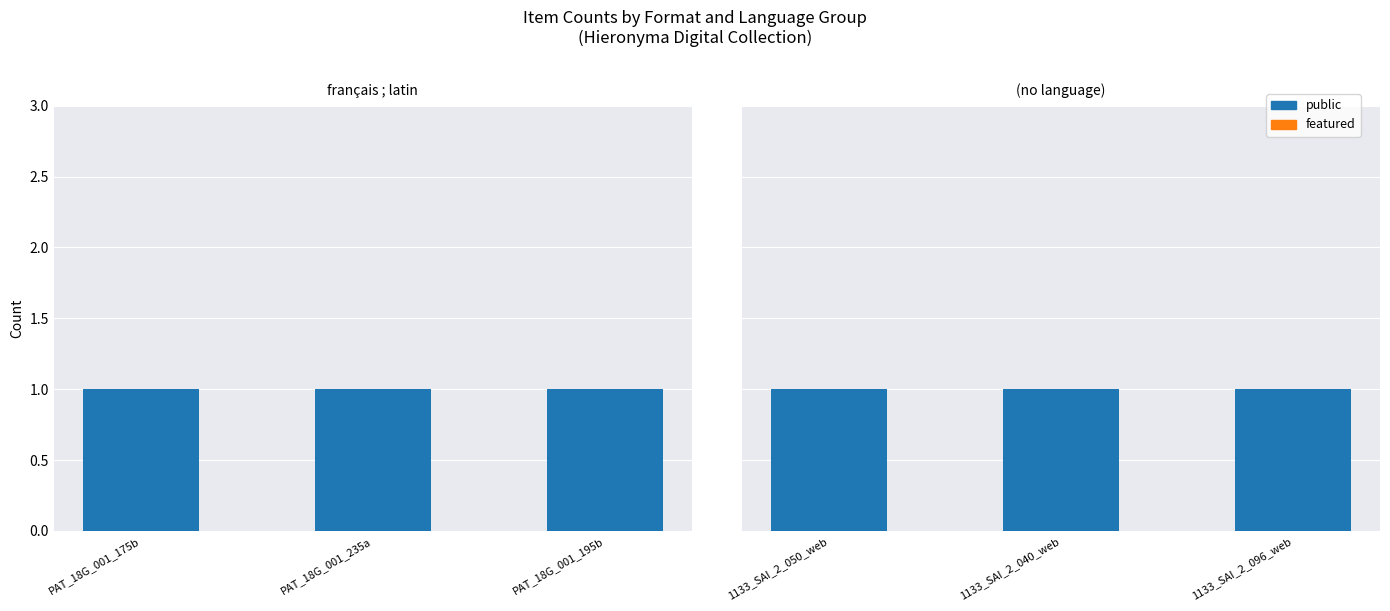

What is the label of the 1st bar from the left?

1133_SAI_2_050_web